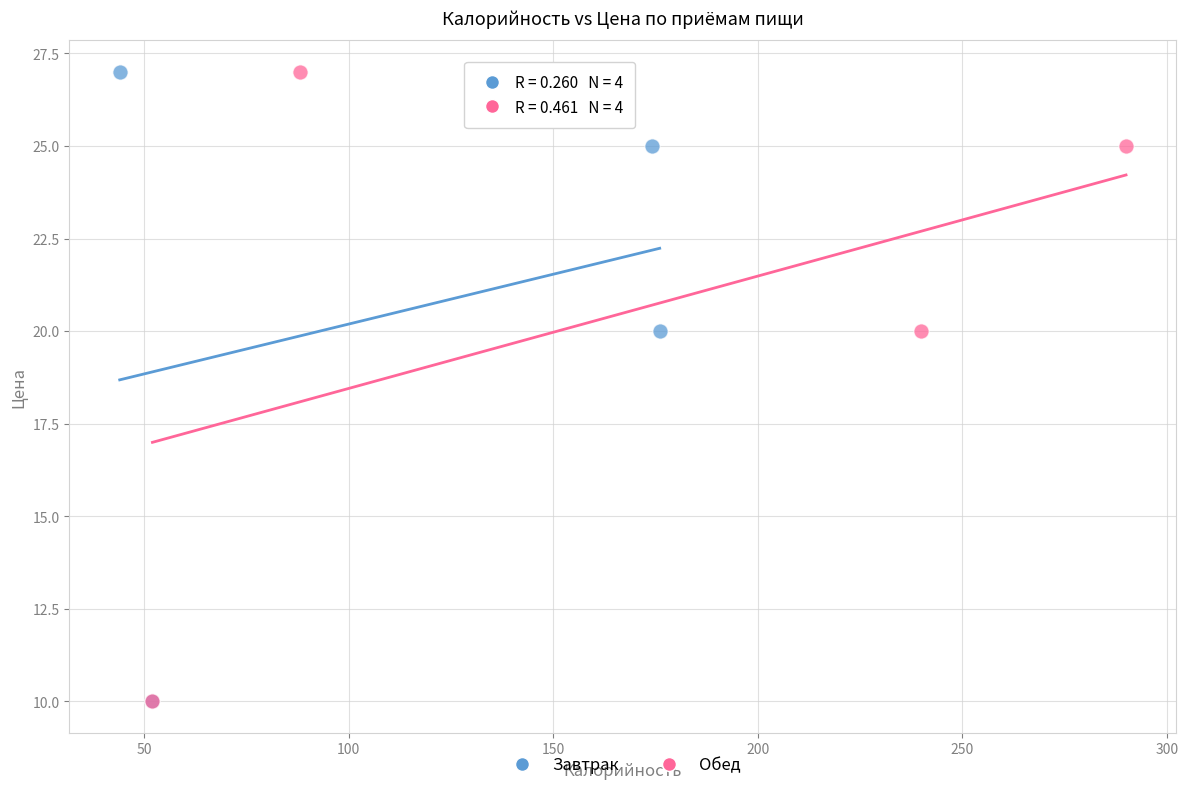

What are all the series names shown in the legend?

Завтрак, Обед